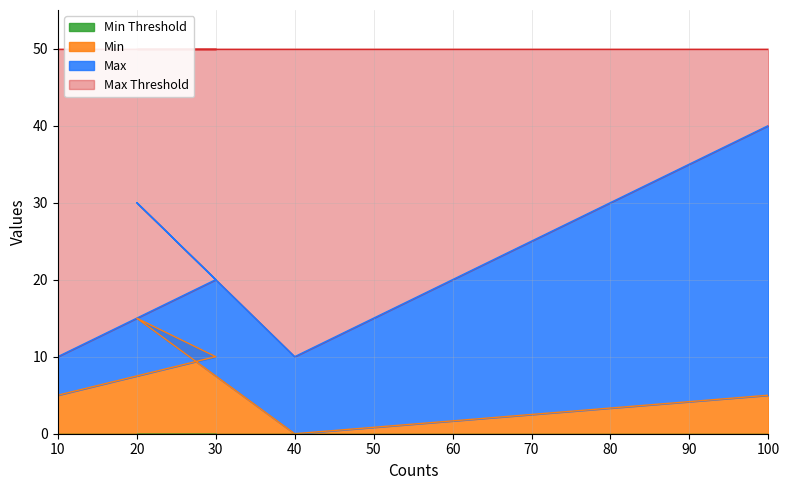

True or false: Min has a value of 2 at 10.

False